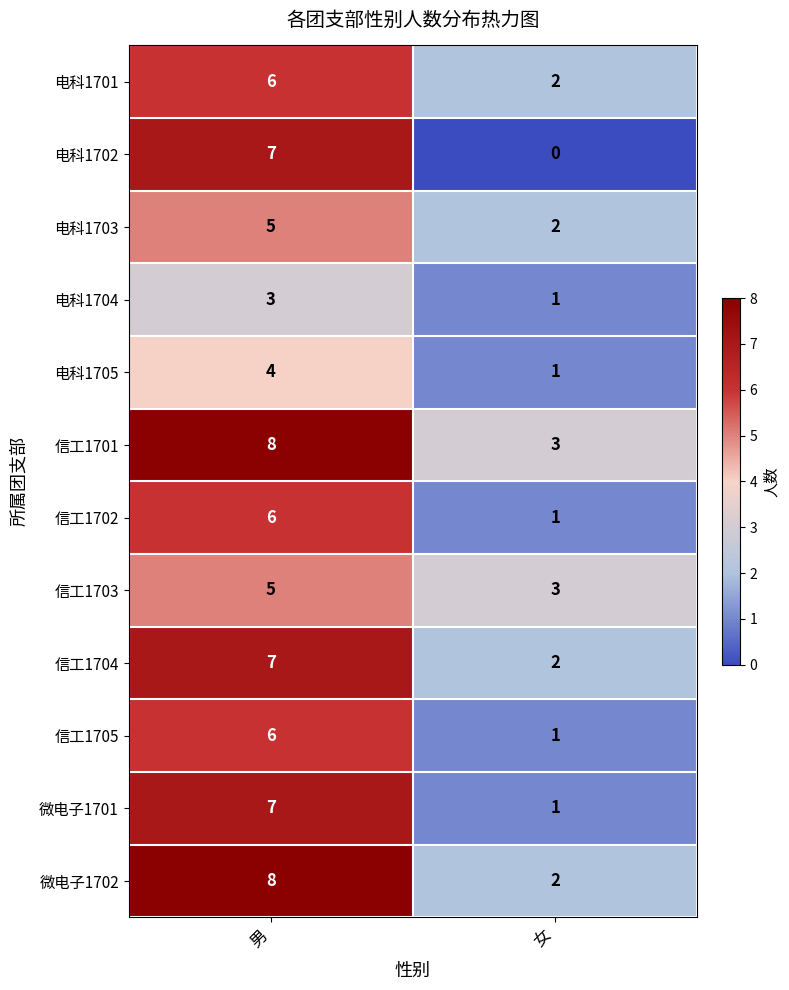

Rank the categories by 电科1704 value from highest to lowest.

男, 女